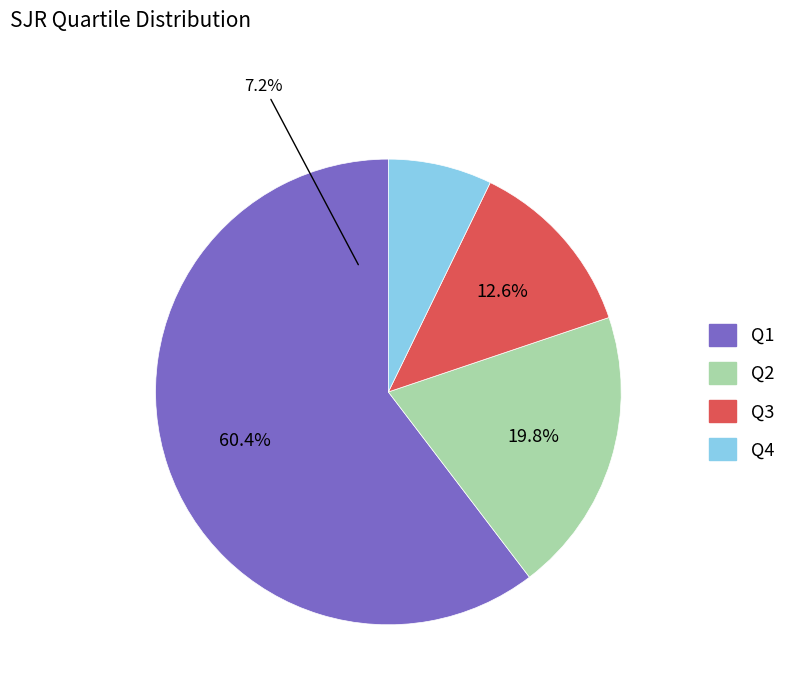

What is the total percentage of Q1 and Q2?

80.2%